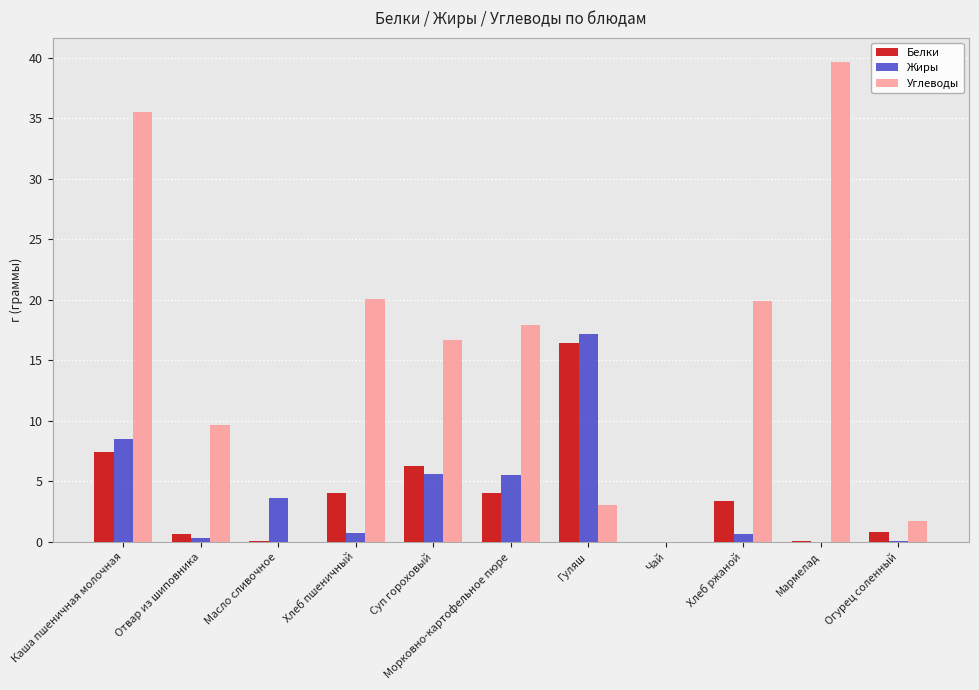

Is the value of Углеводы at Мармелад greater than the value of Белки at Морковно-картофельное пюре?

Yes